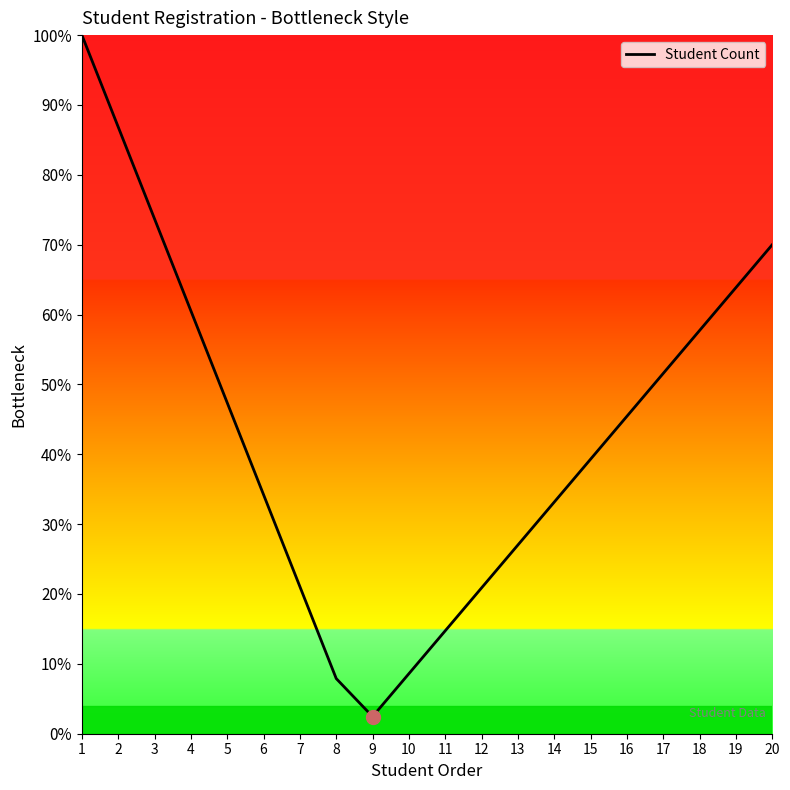

The value at 1 is 100.0. True or false?

True